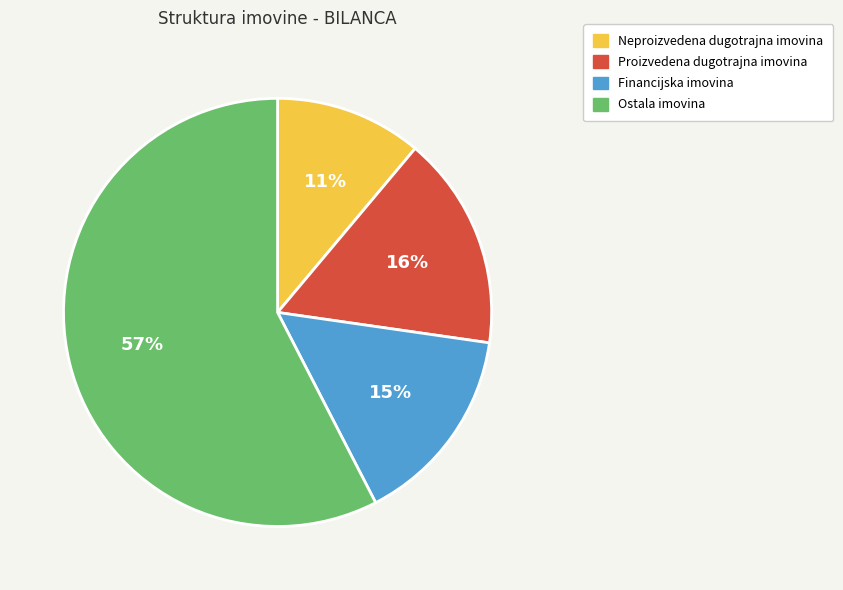

Is it true that Neproizvedena dugotrajna imovina is 5% of the pie?

False